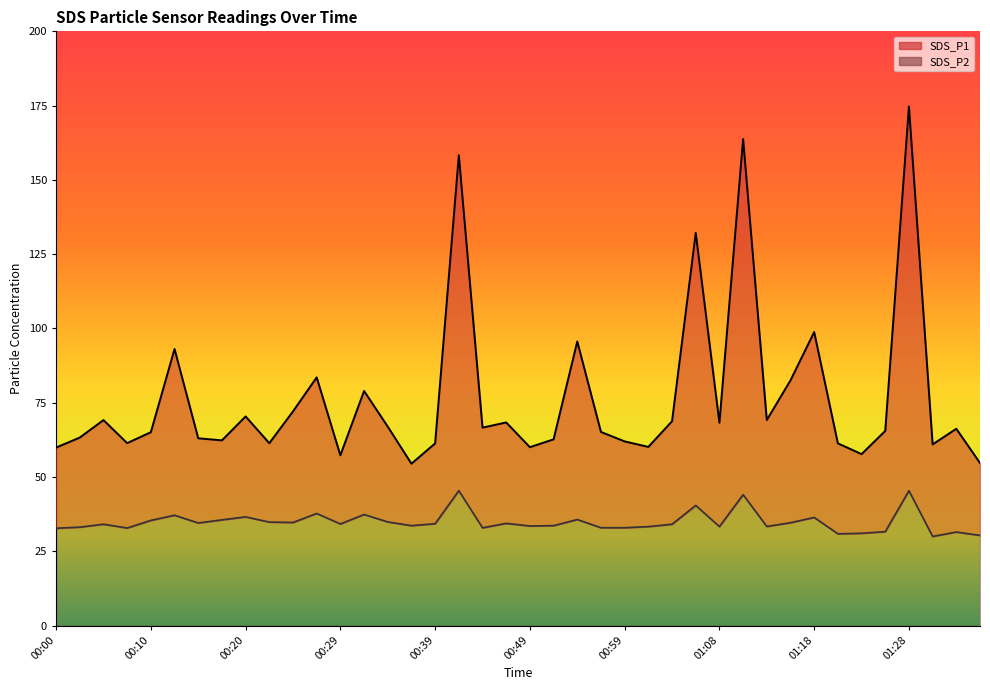

True or false: SDS_P2 has a value of 56.9 at 00:51.

False